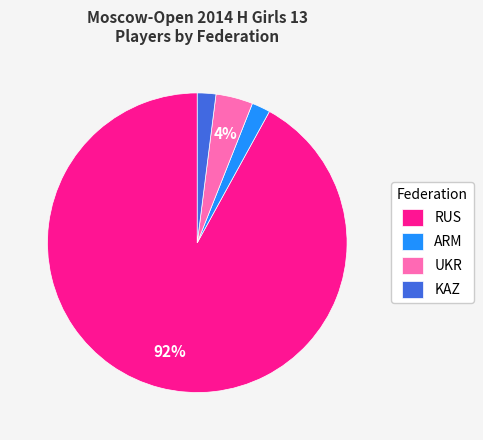

Is KAZ the majority of the pie?

No